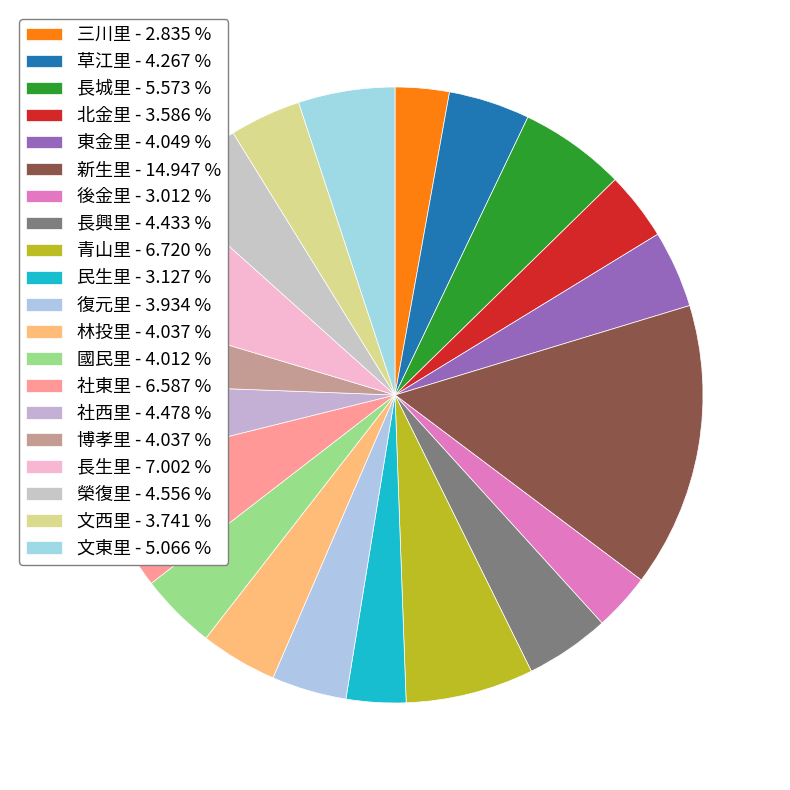

How many slices are in this pie chart?

20